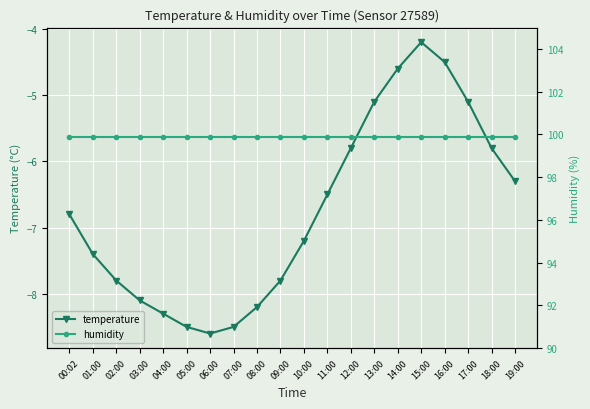

Which series has the largest total across all categories?

humidity